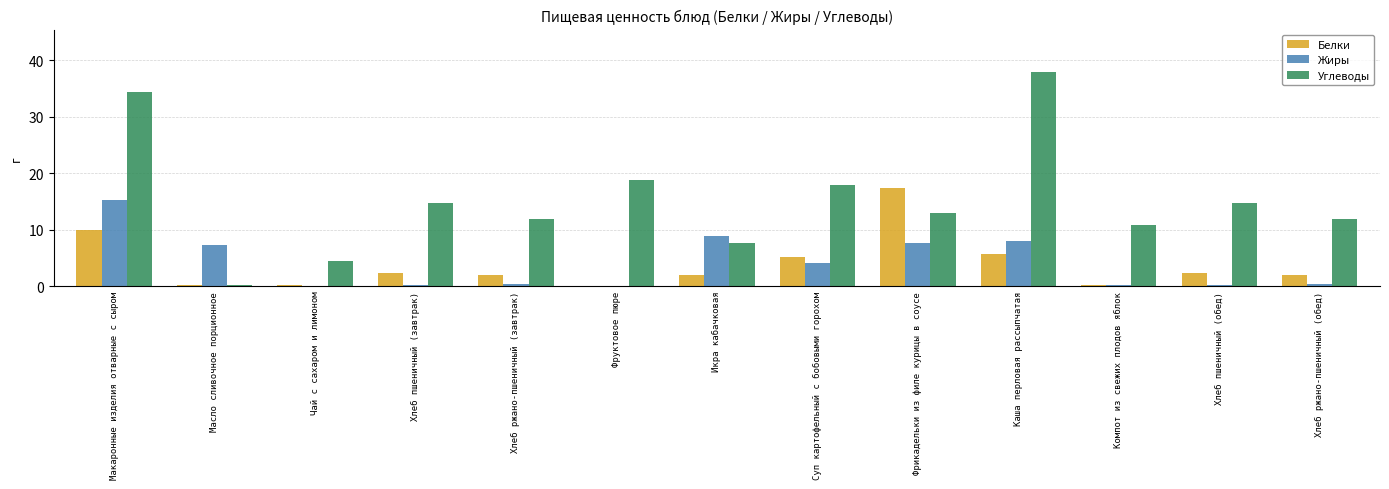

What is the sum of all Белки values?

49.1